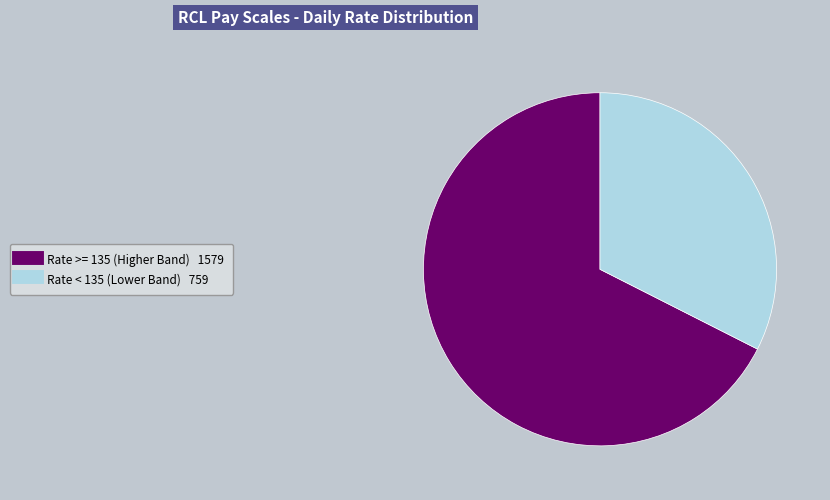

Is there any slice that represents more than half of the pie?

Yes